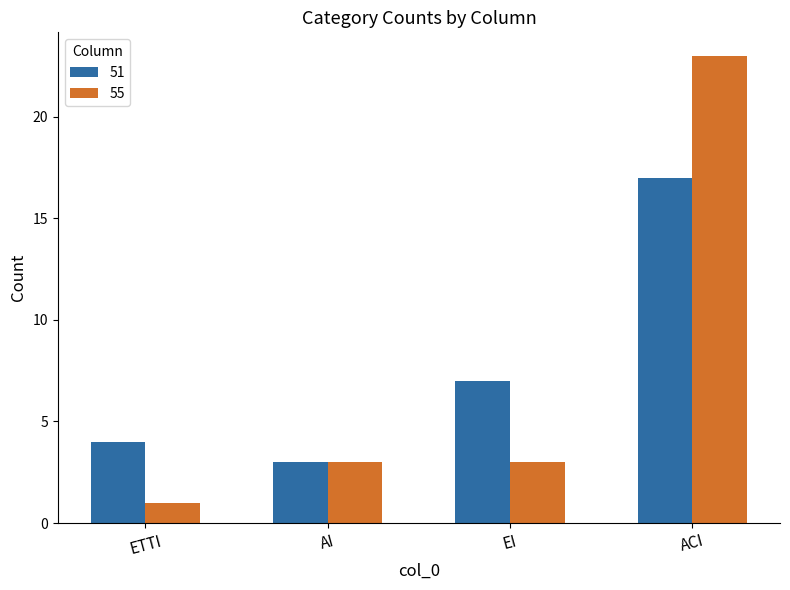

What is the sum of the 55 values at ACI and EI?

26